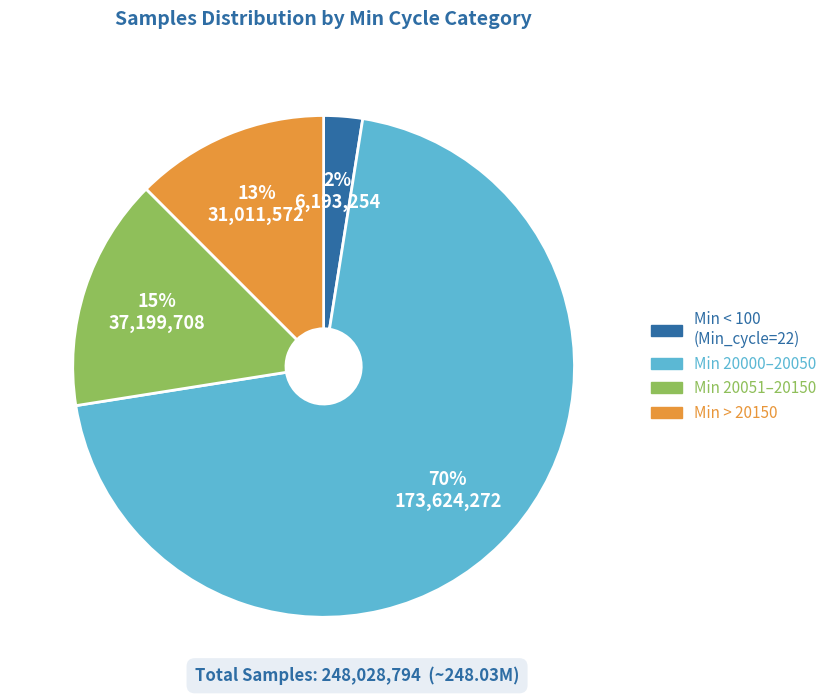

Does any single category account for the majority?

Yes